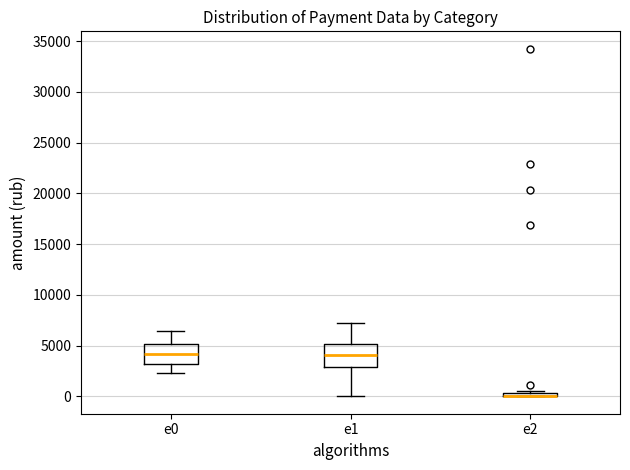

Where does the median line of the box for e1 sit on the y-axis? The values are not printed on the chart, so give them approximately, as read against the axis.

4000